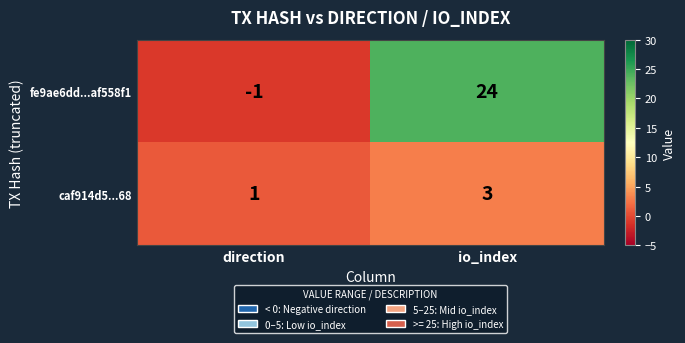

What is the sum of the fe9ae6dd...af558f1 values at io_index and direction?

23